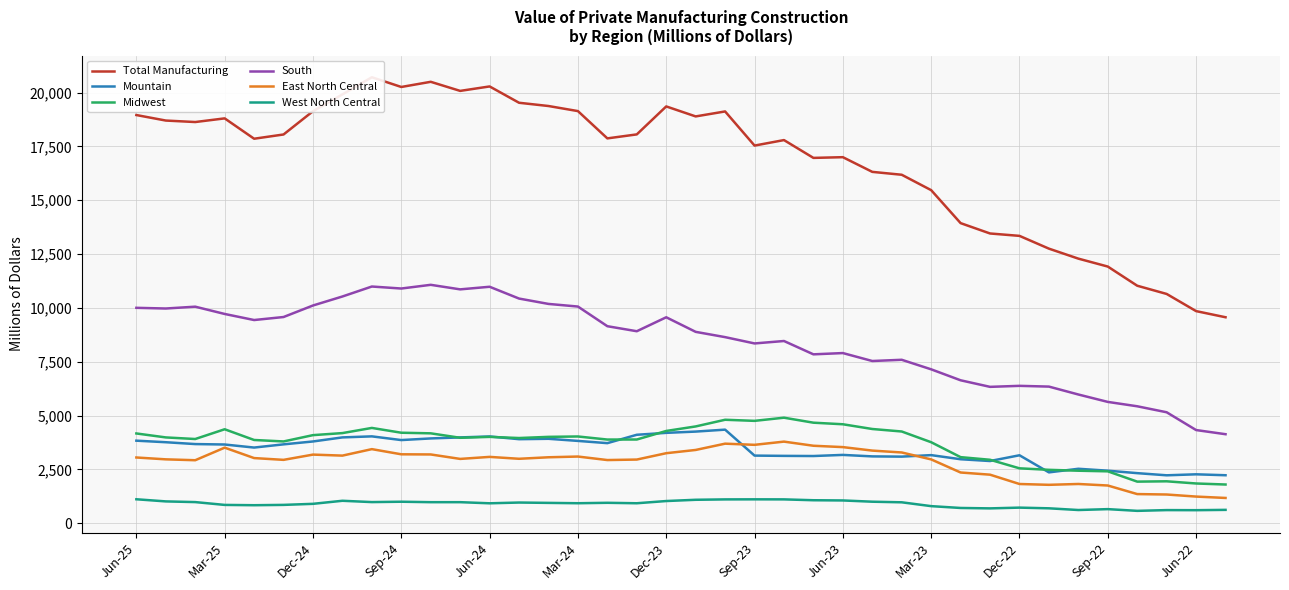

What is the average value of the Total Manufacturing series?

16825